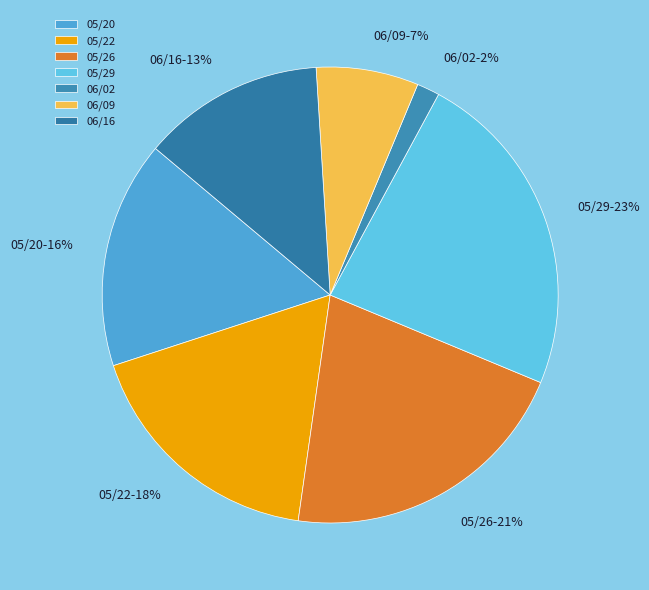

The 06/16 slice represents 19% of the pie. True or false?

False